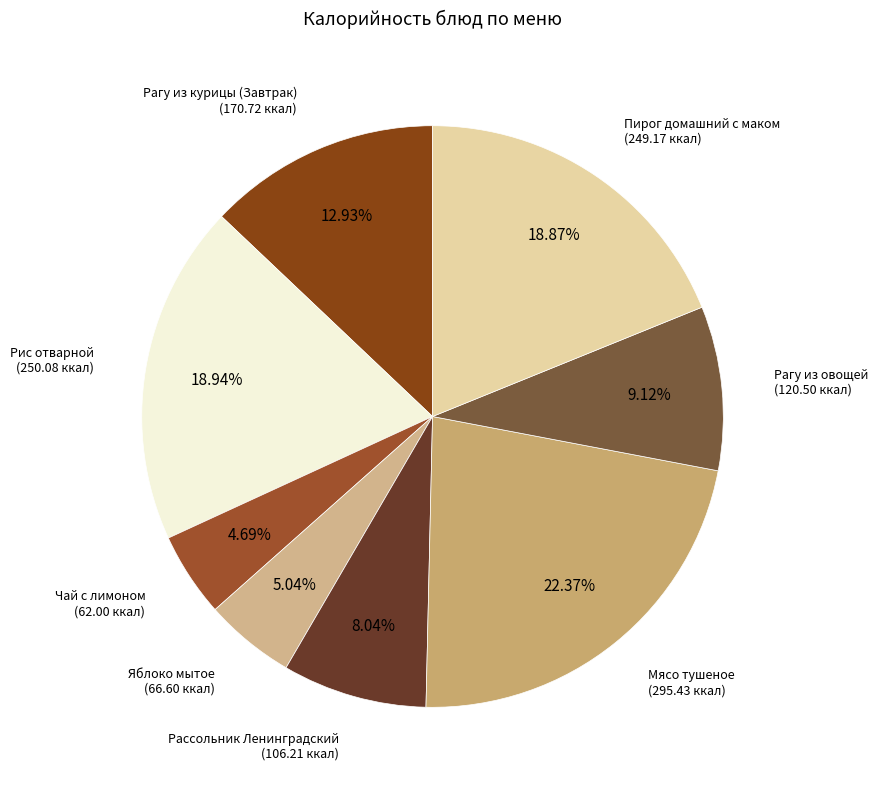

Is it true that Пирог домашний с маком is 19% of the pie?

True